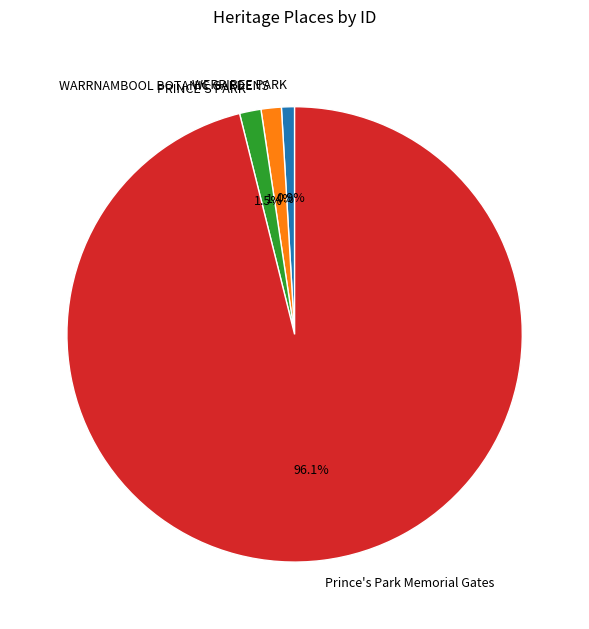

How many segments does this pie chart have?

4